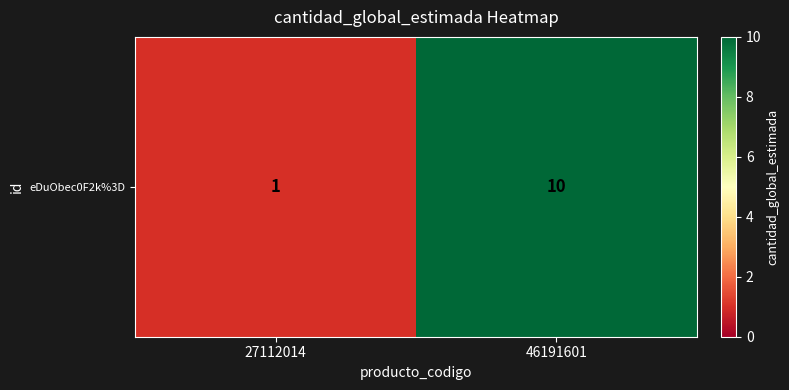

The value at 46191601 is 14. True or false?

False